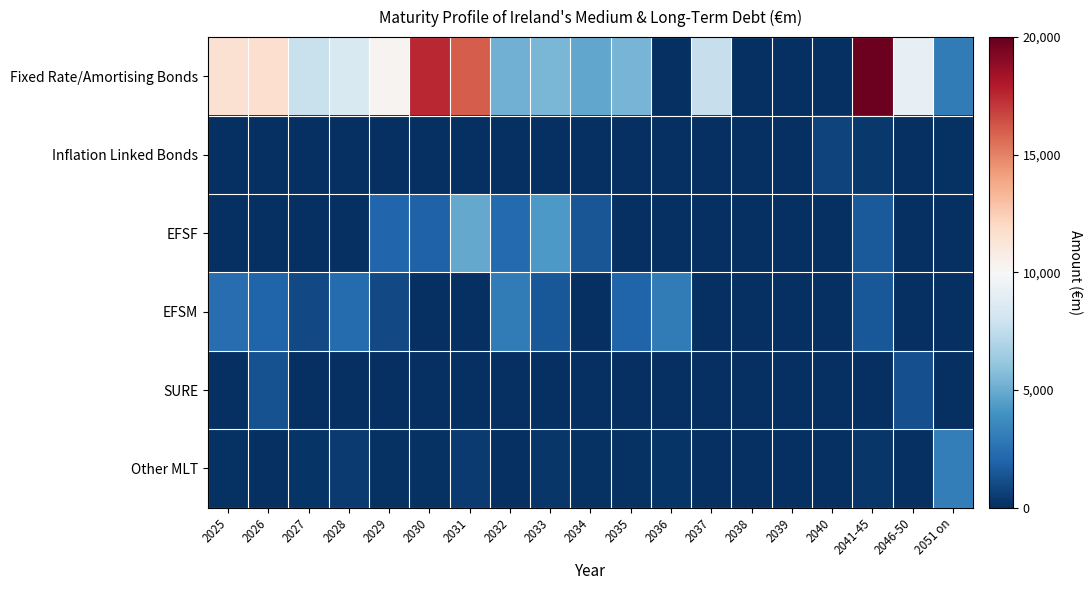

Between 2037 and 2030, which is larger?

2030